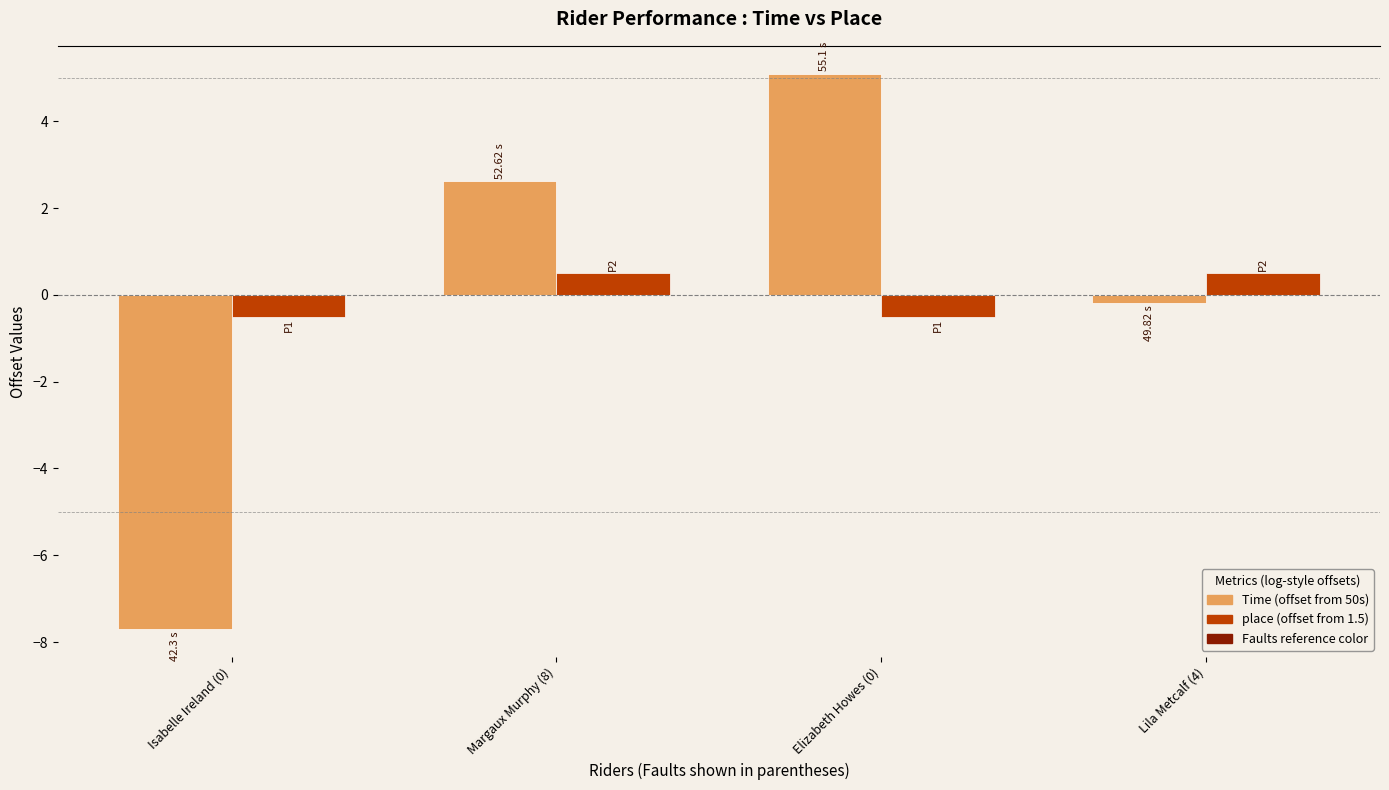

What is the difference between the highest and lowest values at Elizabeth Howes (0)?

5.6